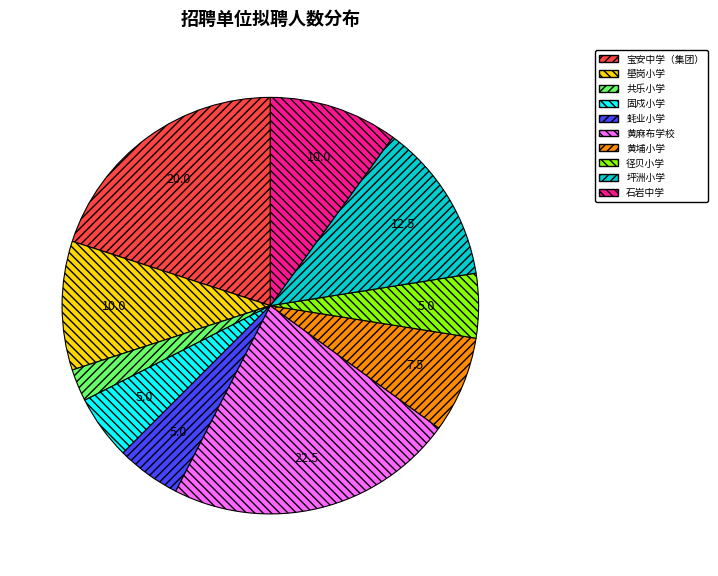

Approximately how many times larger is the value at 径贝小学 compared to 固戍小学?

1.0